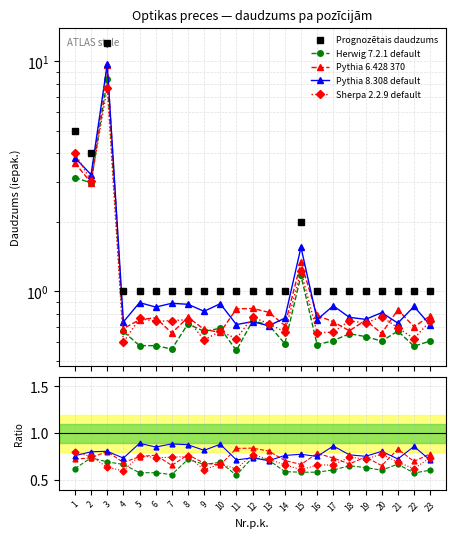

What is the difference between the second highest and minimum values in the Sherpa 2.2.9 default series?

0.2